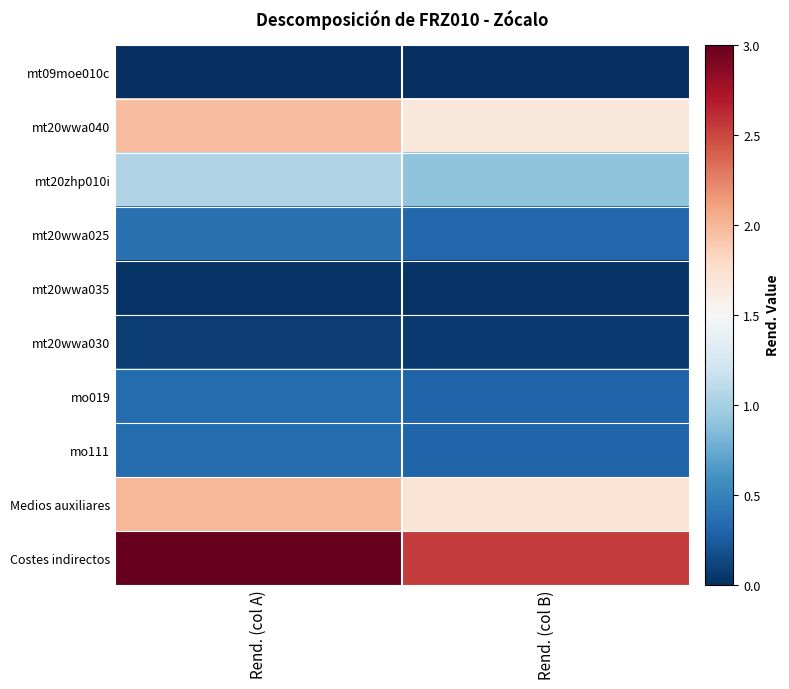

Which series changed the most between Rend. (col A) and Rend. (col B)?

Costes indirectos